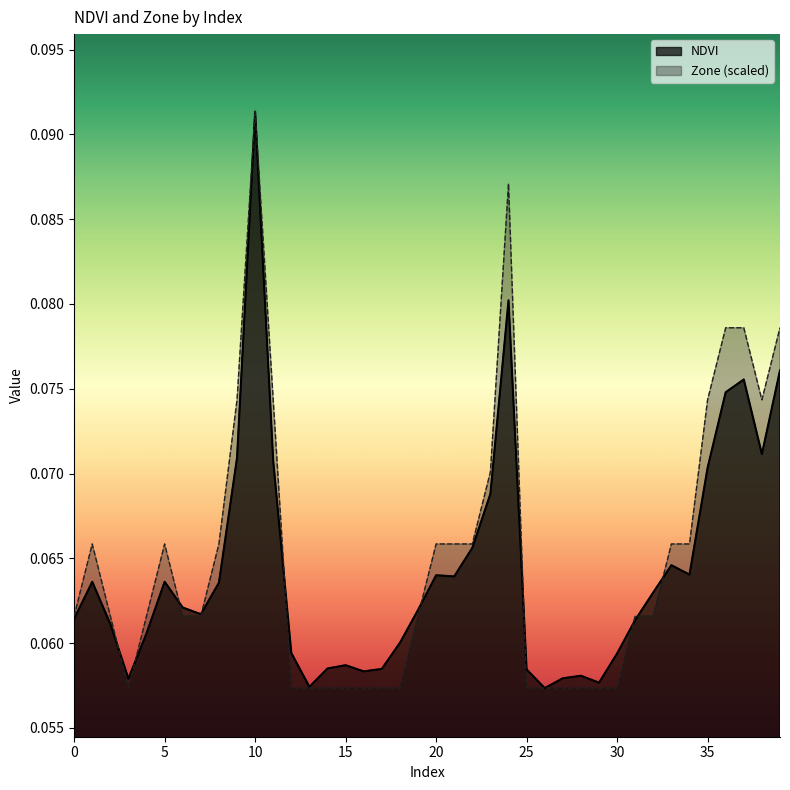

What are all the series names shown in the legend?

NDVI, Zone (scaled)